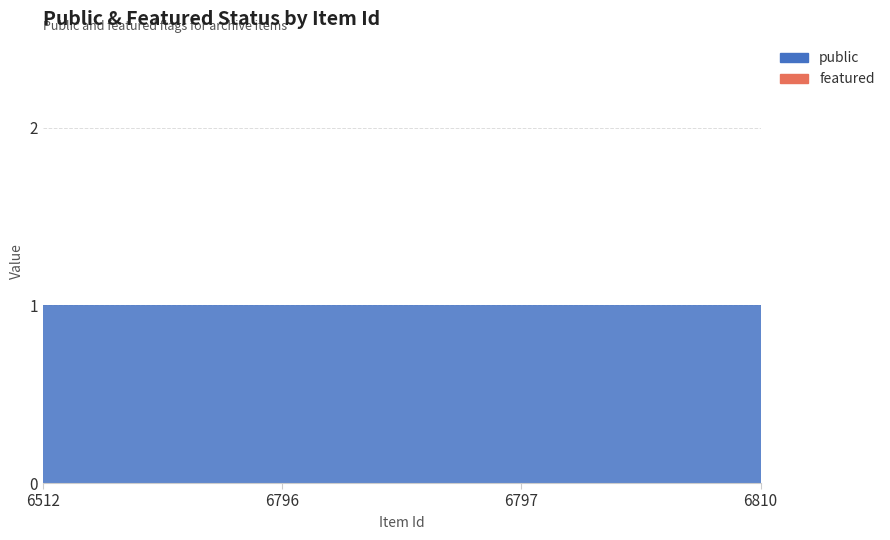

Reading left to right, list all the values displayed in this chart.

public: 1	1	1	1
featured: 0	0	0	0